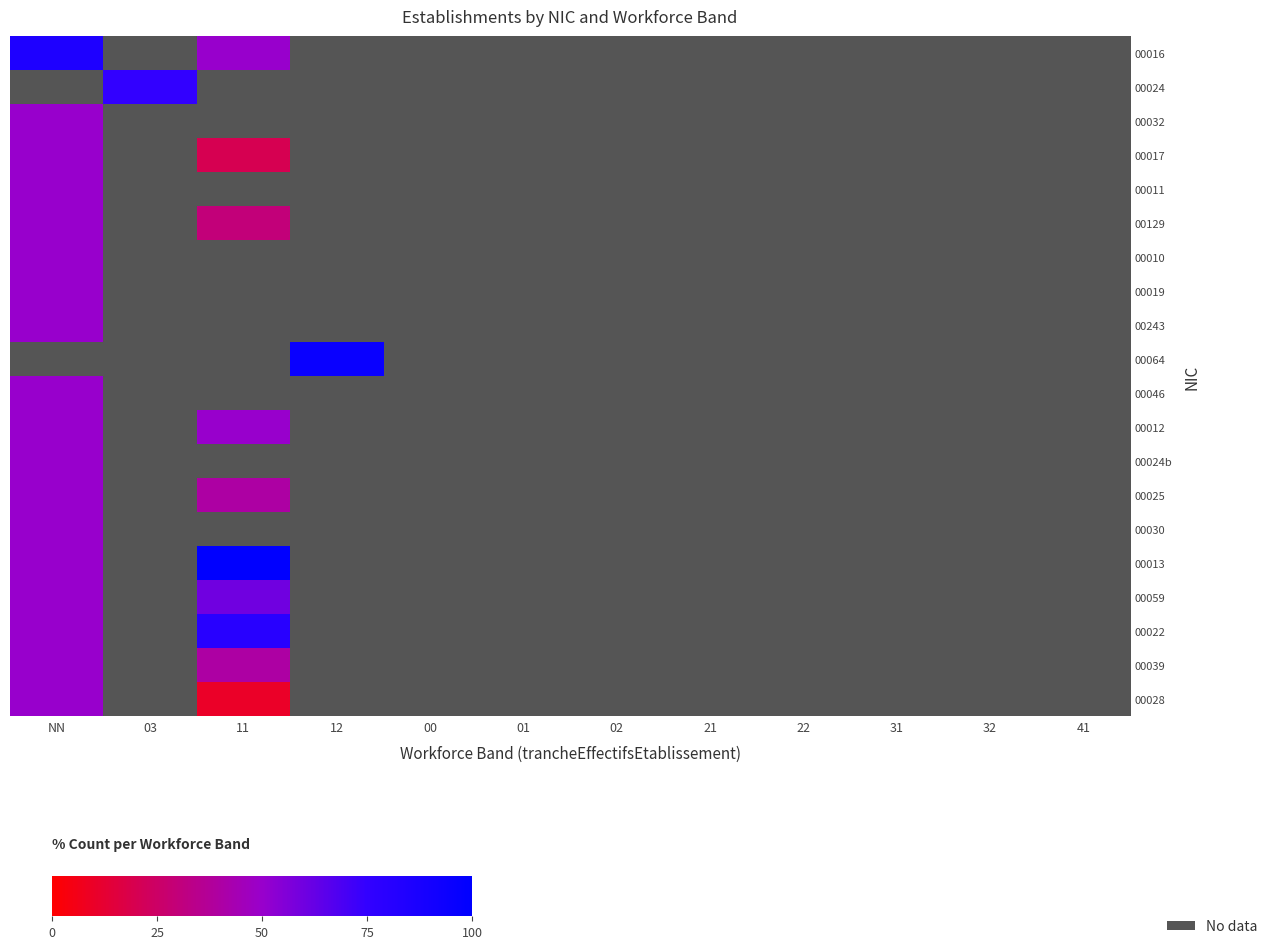

At which category does the chart reach its minimum across all series?

11